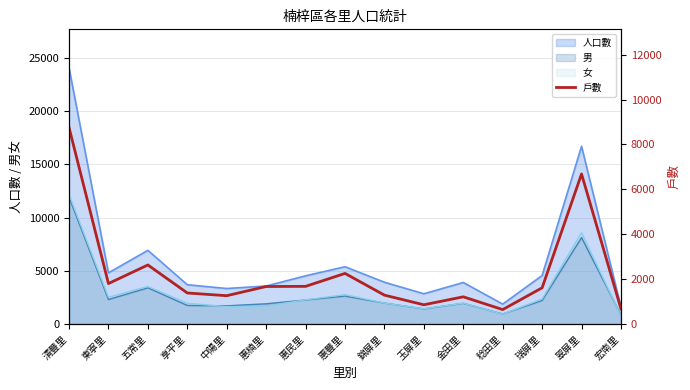

What position from the right is 惠豐里?

8